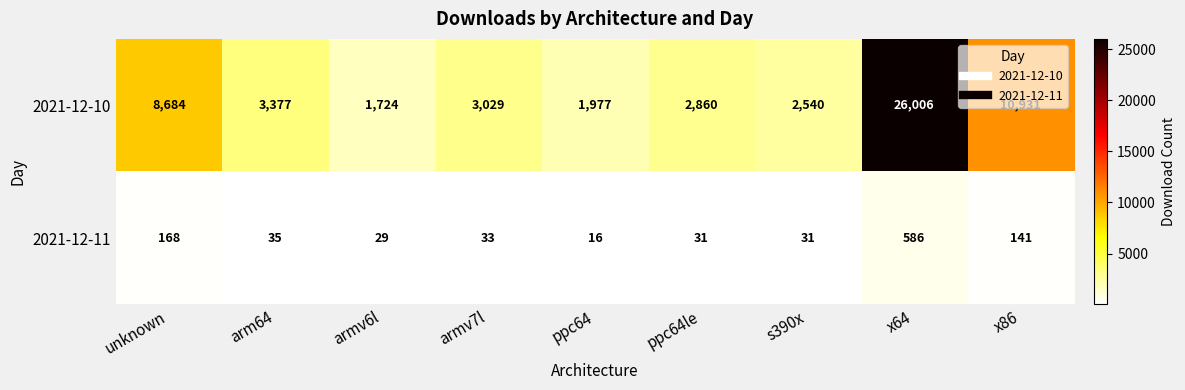

List the series in order of their peak value, highest first.

2021-12-10, 2021-12-11